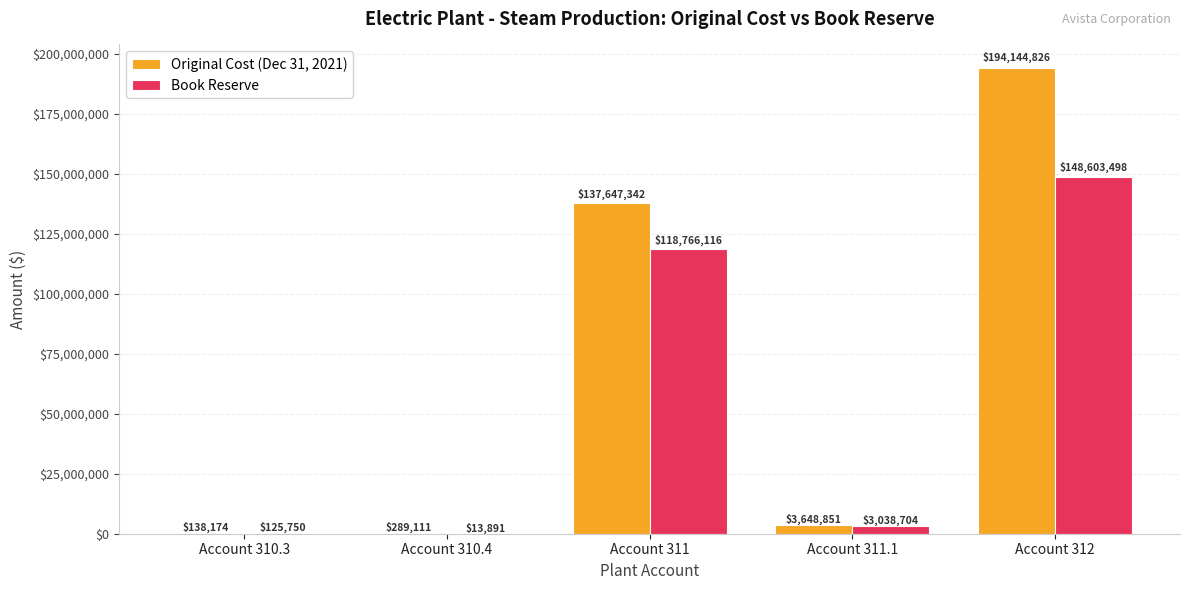

Where is Original Cost (Dec 31, 2021) nearest to the value 97141500?

Account 311